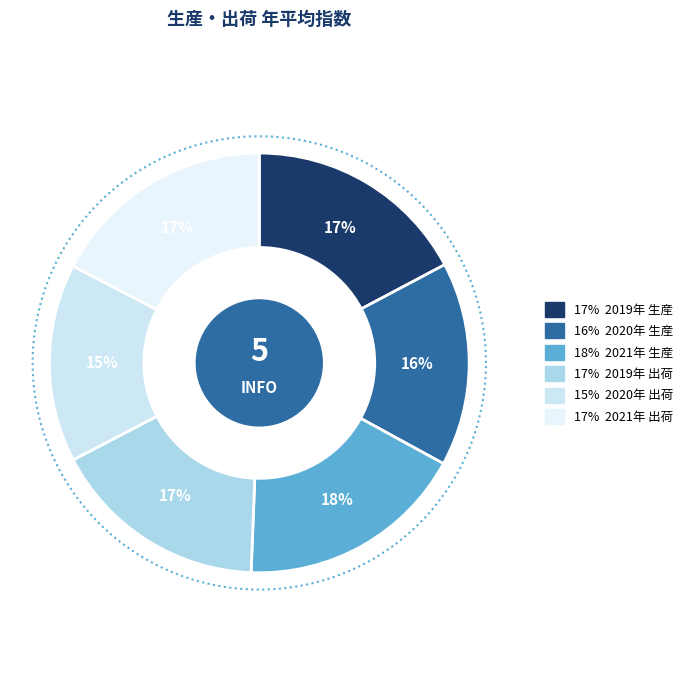

Is there any slice that represents more than half of the pie?

No